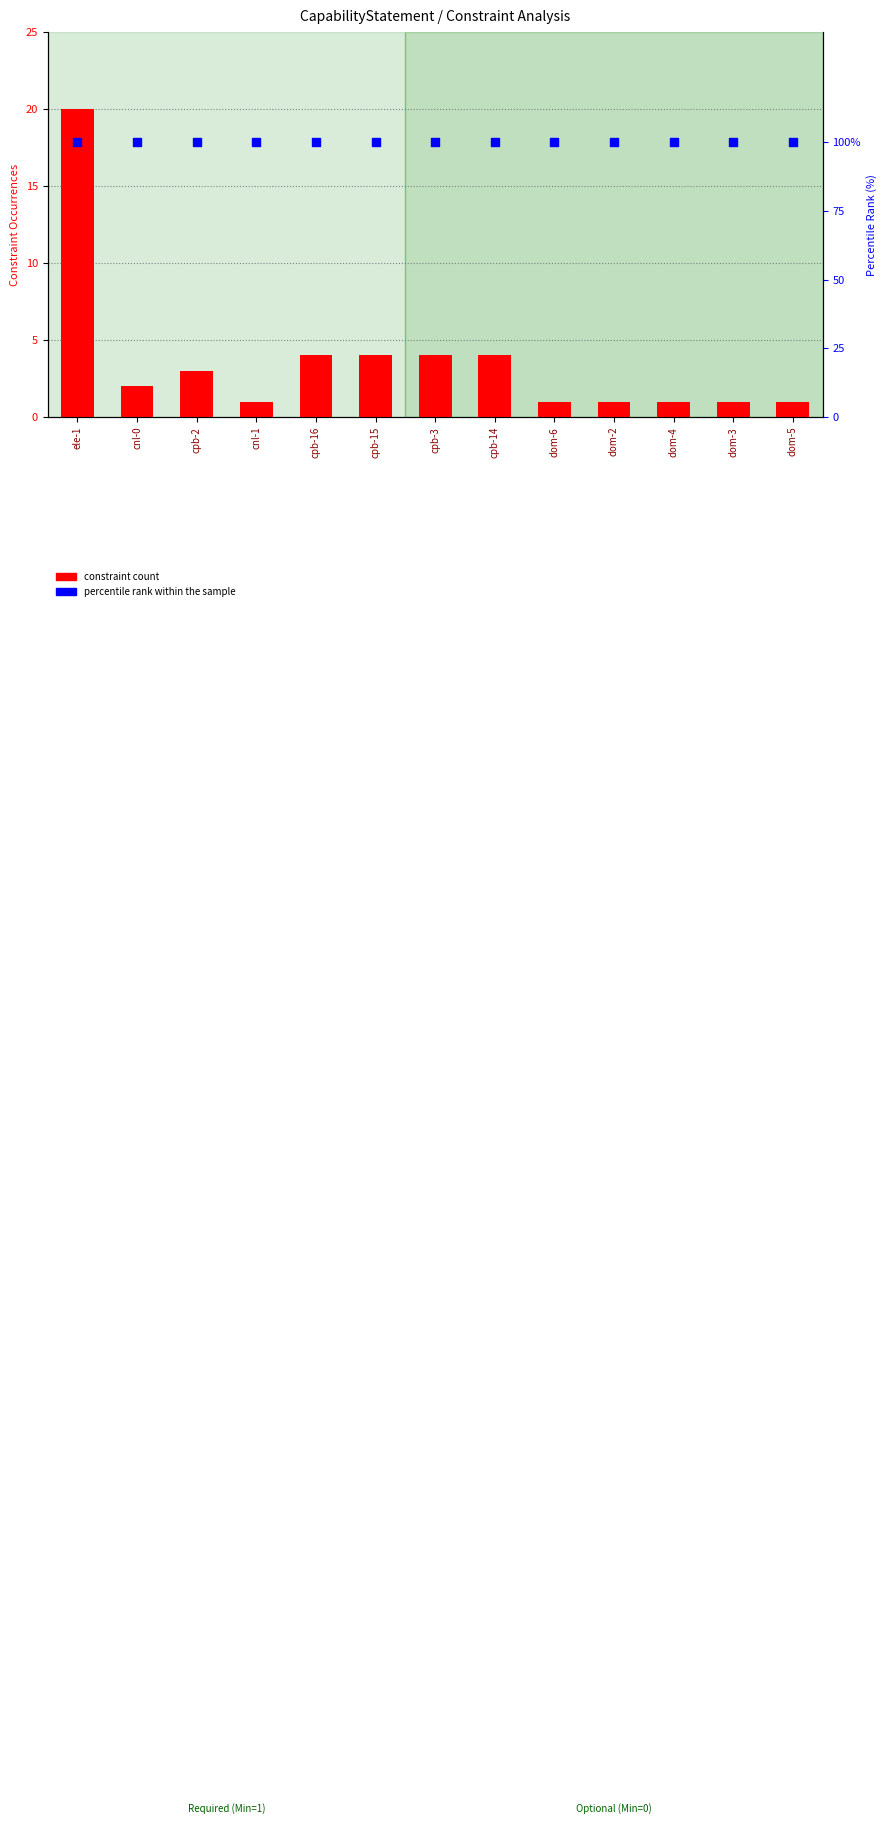

What are all the series names shown in the legend?

constraint count, percentile rank within the sample